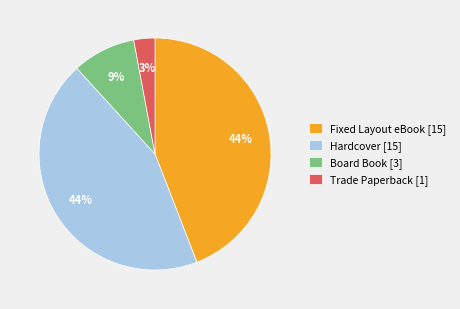

How many segments does this pie chart have?

4